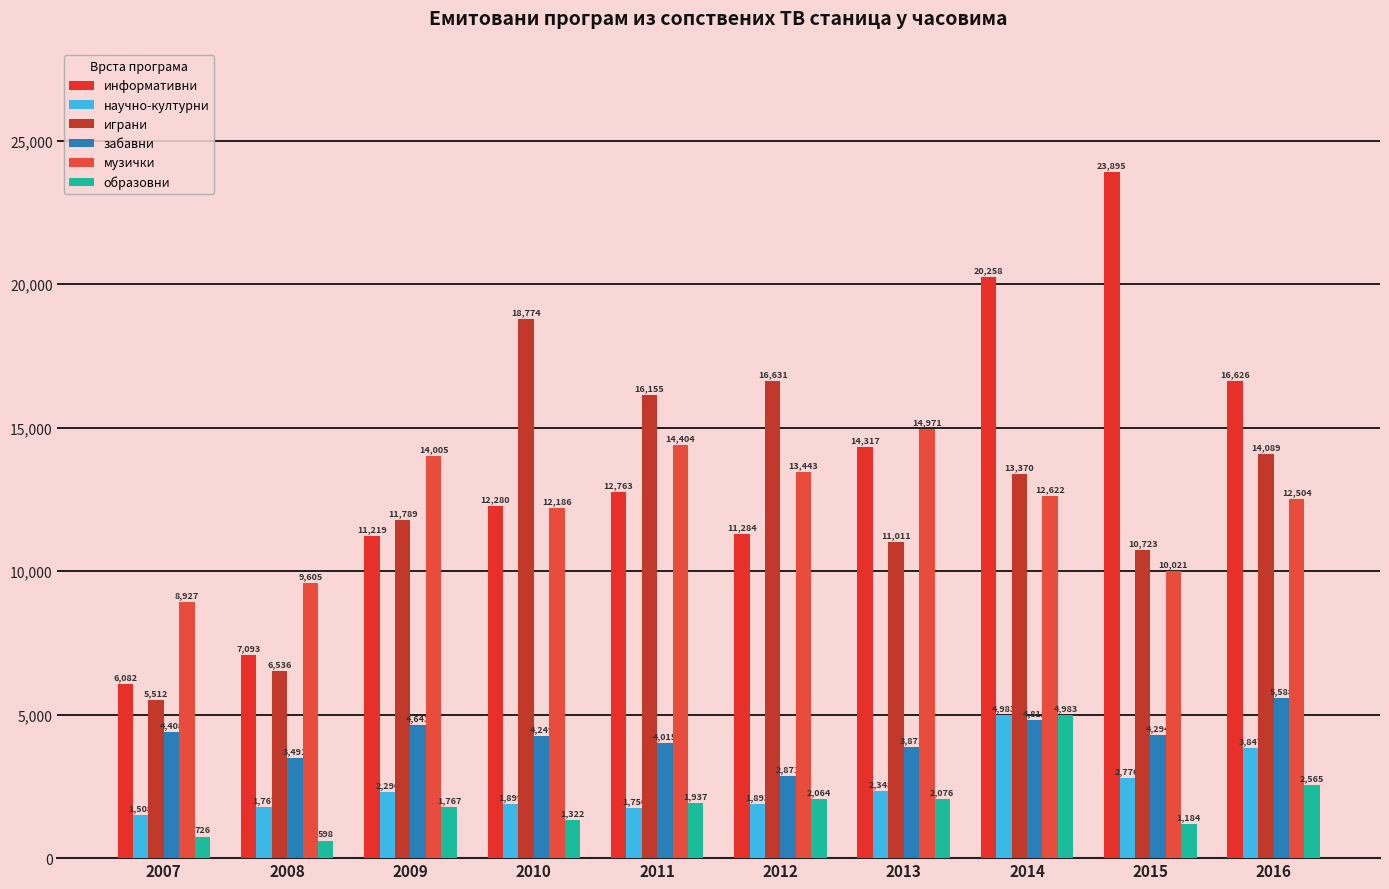

Which category has the lowest value in the научно-културни series?

2007